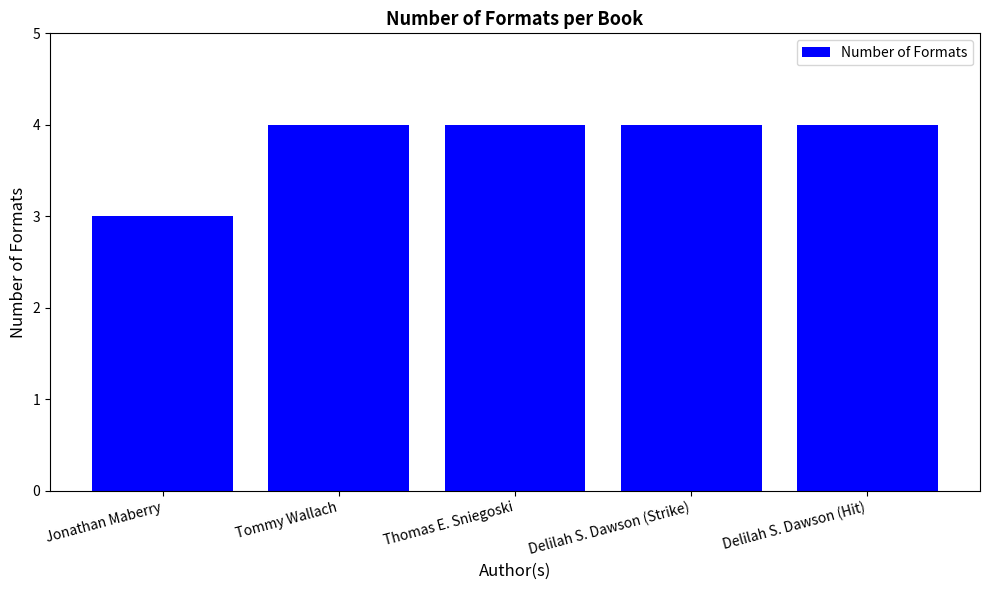

What is the sum of all values?

19